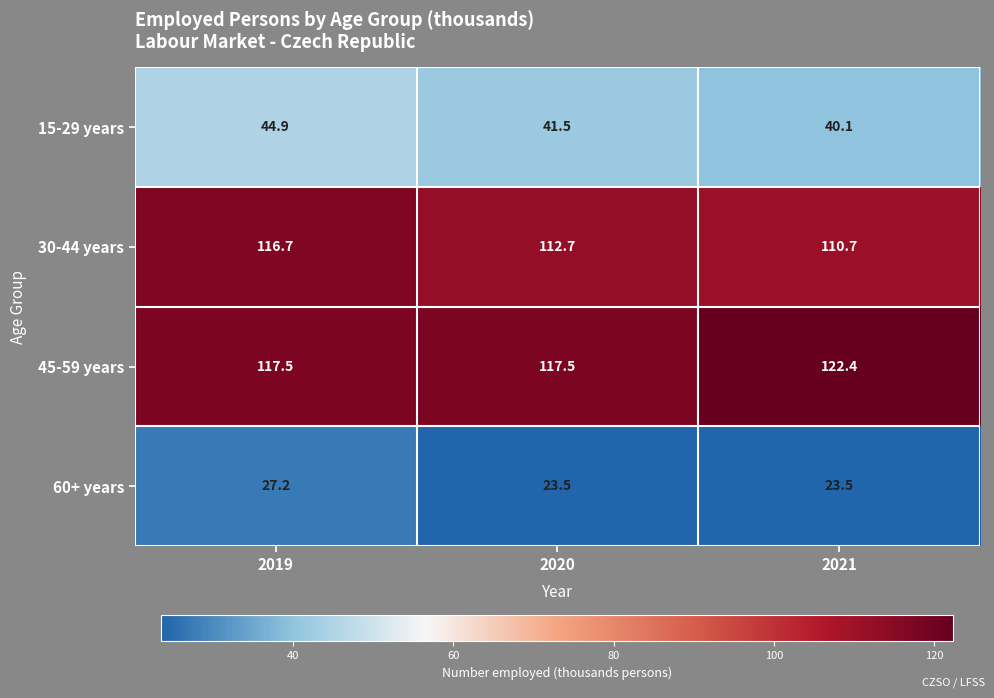

Reading left to right, transcribe all the data shown in this chart.

15-29 years: 2019=44.9	2020=41.5	2021=40.1
30-44 years: 2019=116.7	2020=112.7	2021=110.7
45-59 years: 2019=117.5	2020=117.5	2021=122.4
60+ years: 2019=27.2	2020=23.5	2021=23.5